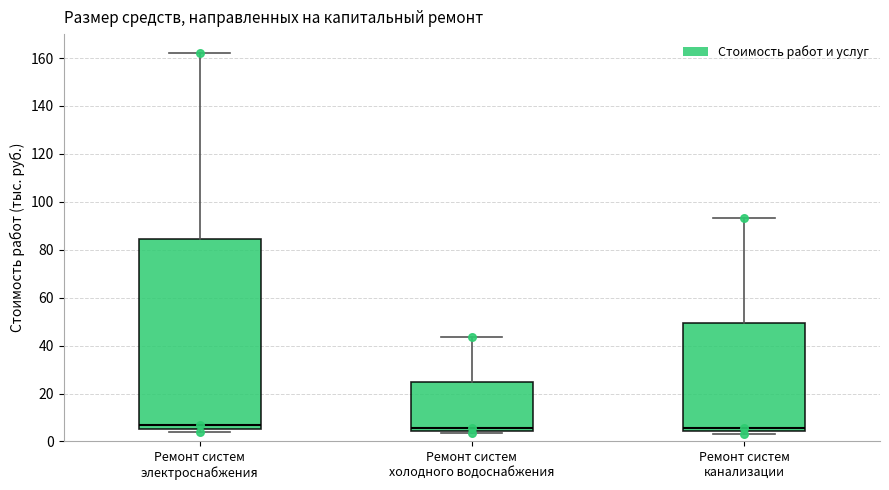

Reading left to right, read every box against the y-axis: the position of its median line, the range the box covers, and the ends of its whiskers. The values are not printed on the chart, so give them approximately, as read against the axis.

Ремонт систем электроснабжения: median 6 (just above the box's lower edge), box 6 to 84, whiskers 4 to 162
Ремонт систем холодного водоснабжения: median 6, box 4 to 24, whiskers 4 (just below the box's lower edge) to 44
Ремонт систем канализации: median 6, box 4 to 50, whiskers 4 (just below the box's lower edge) to 94